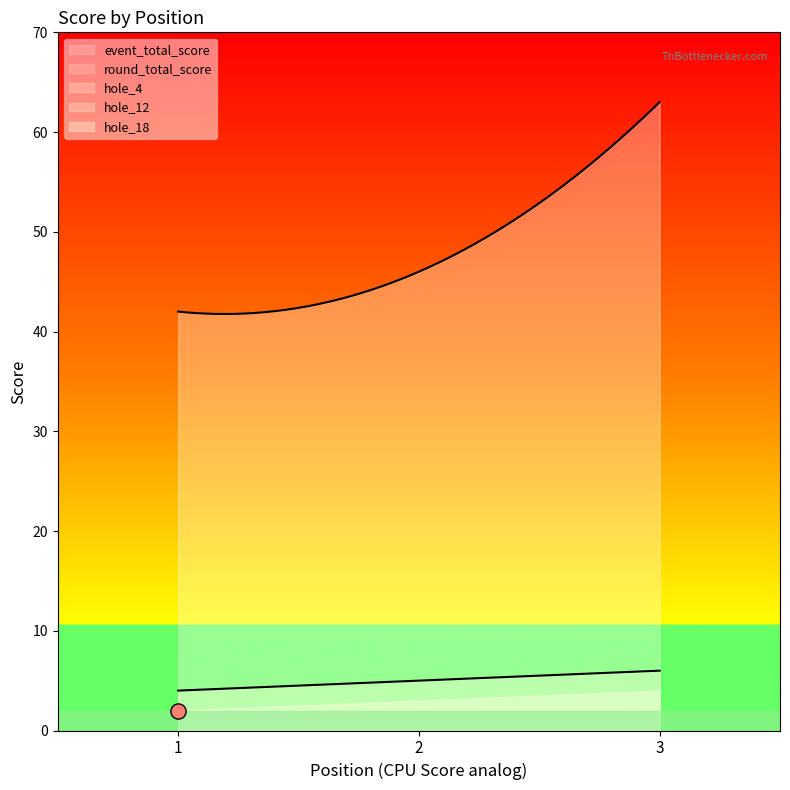

At which category is the sum across all series the highest?

3